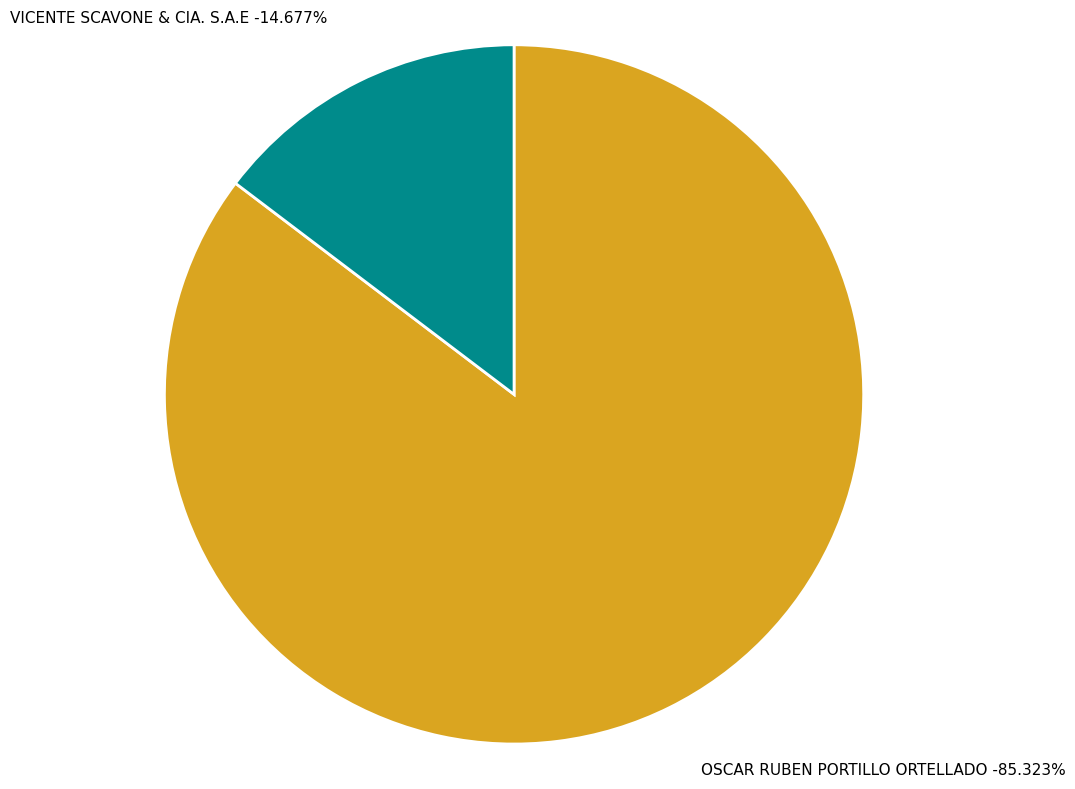

What is the largest slice in the pie chart?

OSCAR RUBEN PORTILLO ORTELLADO